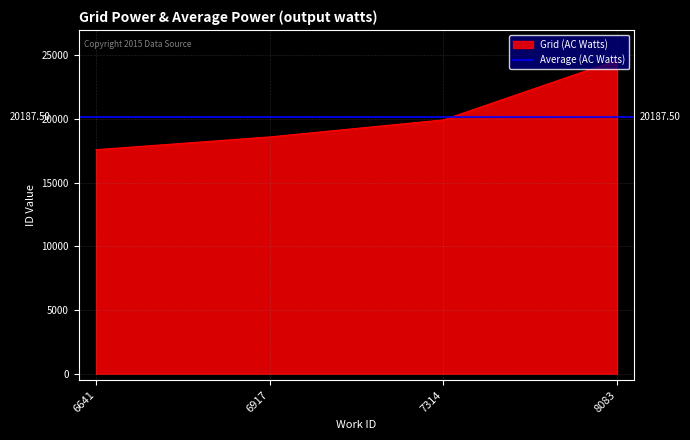

What is the value of the 4th point from the left?

24623